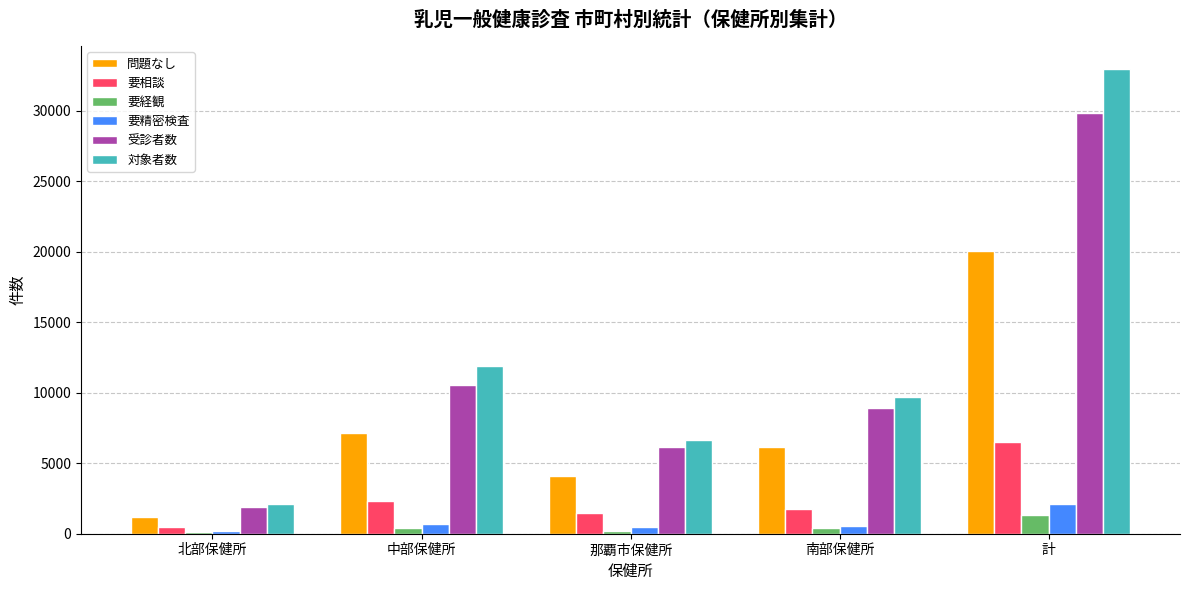

What is the sum of the 受診者数 values at 南部保健所 and 計?

38755